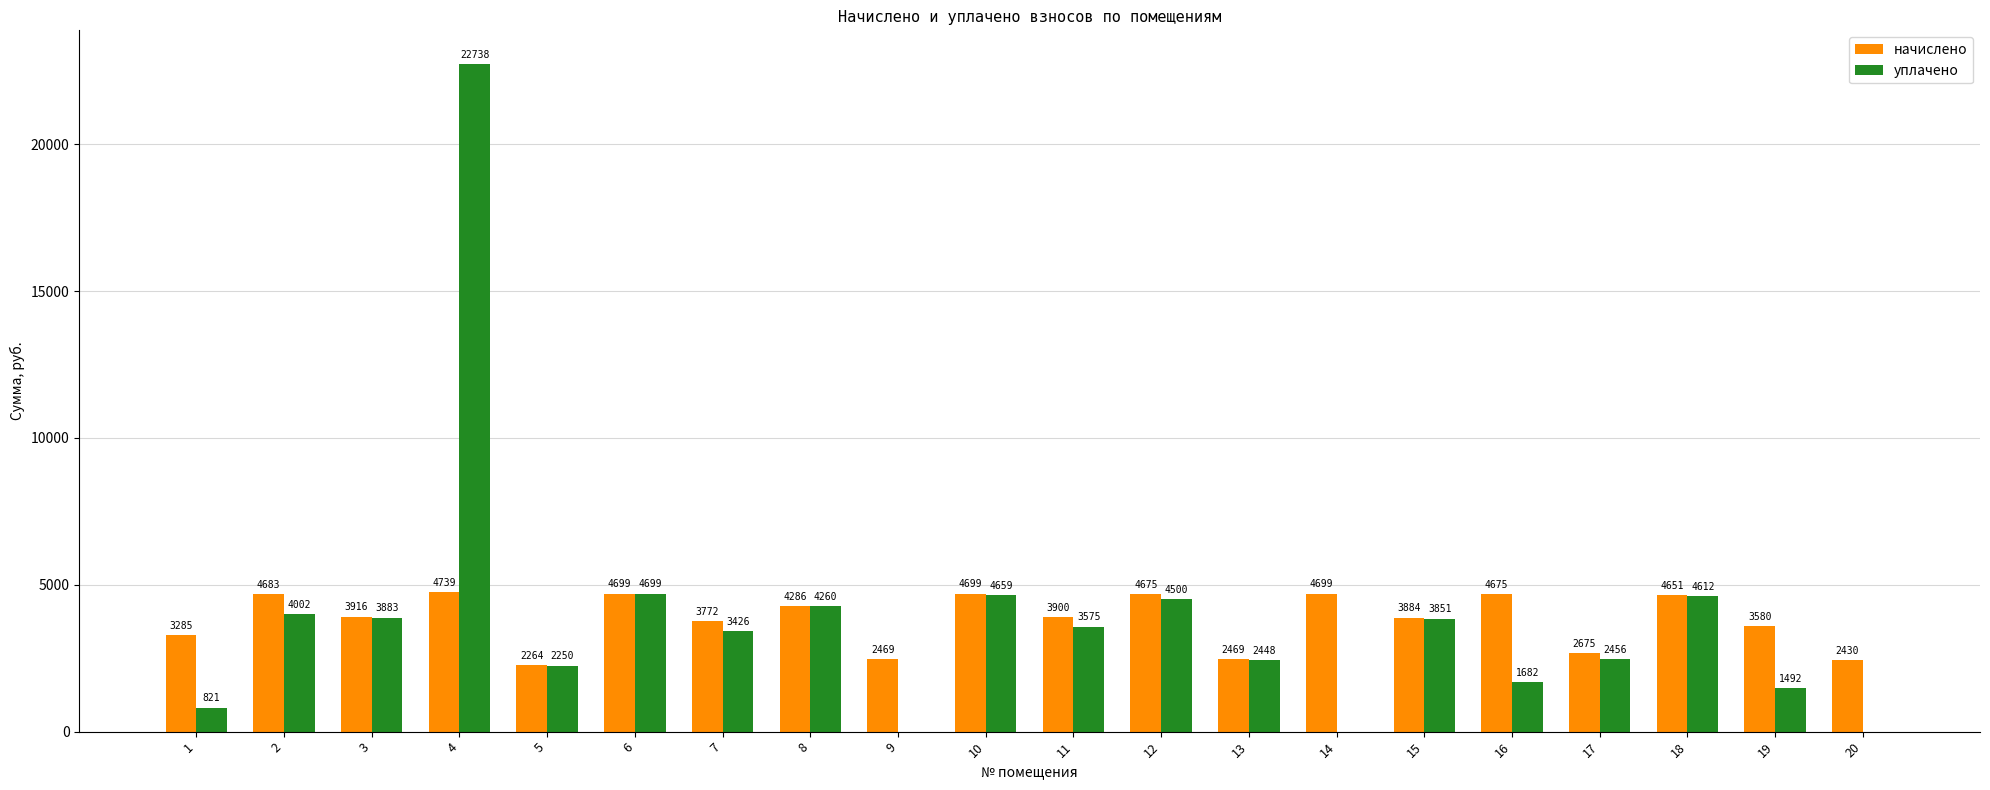

Between 9 and 17, which series saw the biggest shift?

уплачено